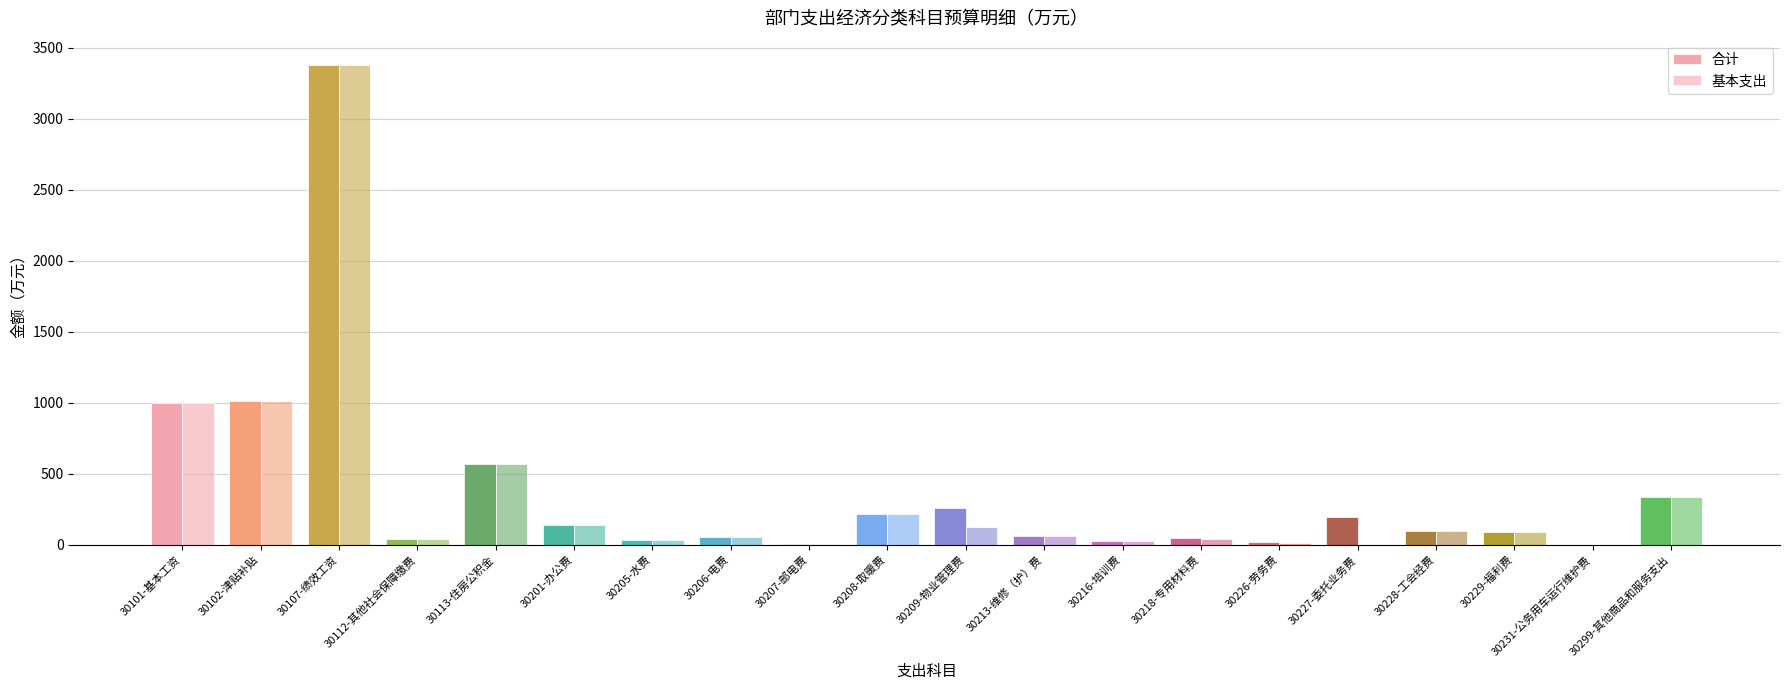

Which series has the largest range (max minus min)?

基本支出